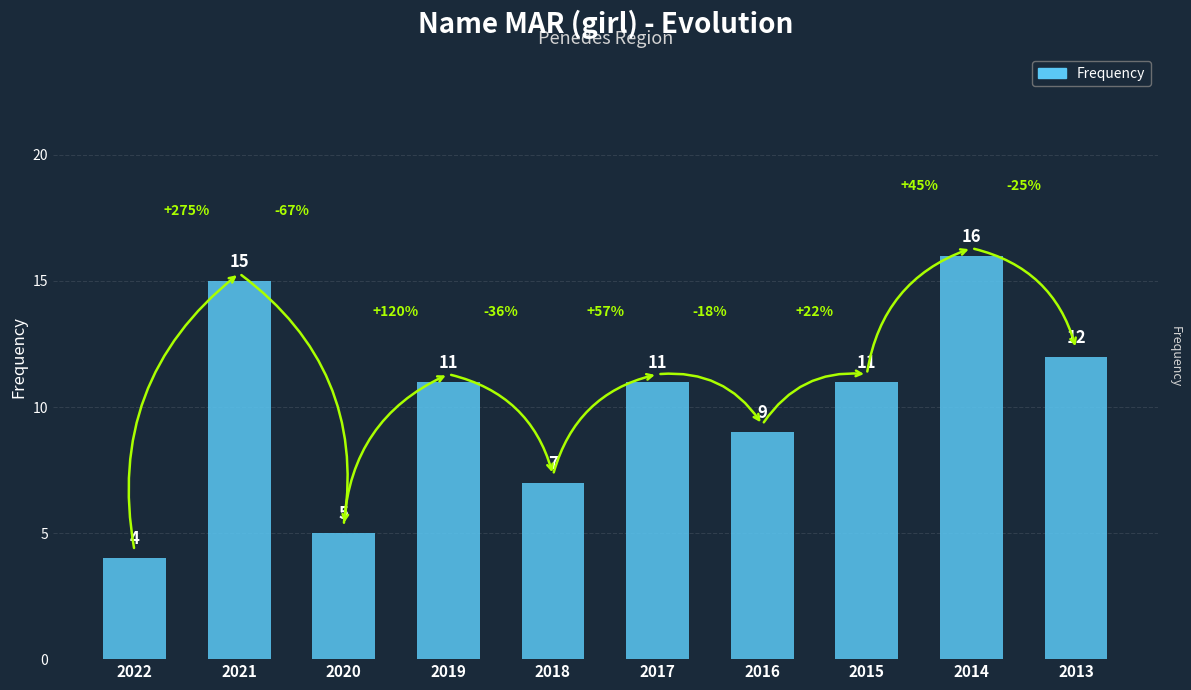

Reading right to left, list all the values displayed in this chart.

12	16	11	9	11	7	11	5	15	4